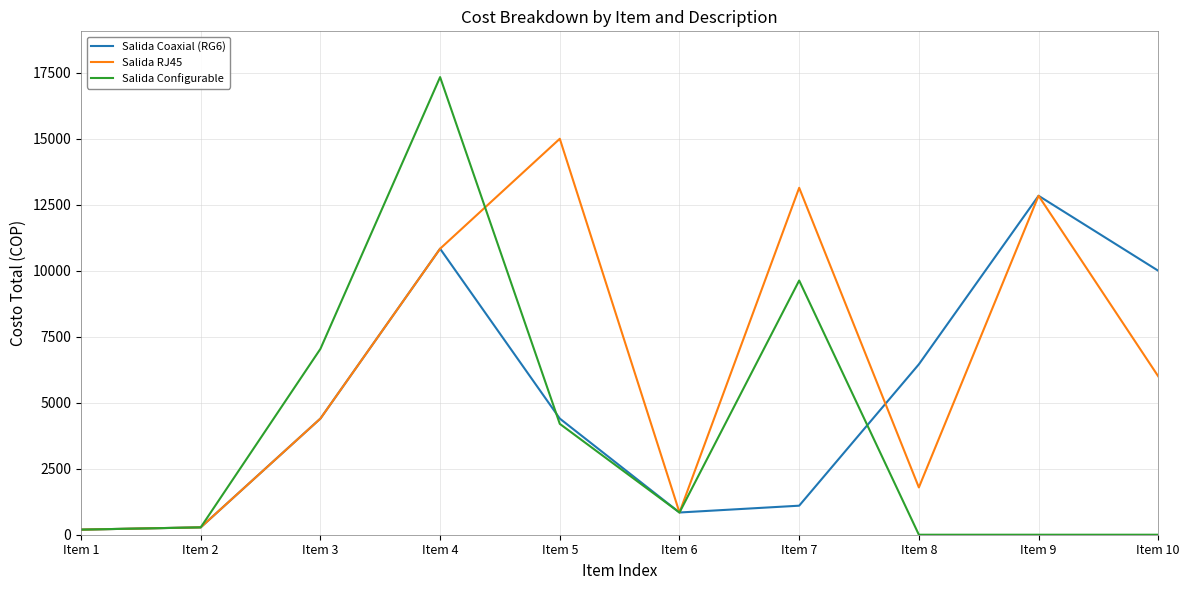

Between Item 4 and Item 6, which series saw the biggest shift?

Salida Configurable